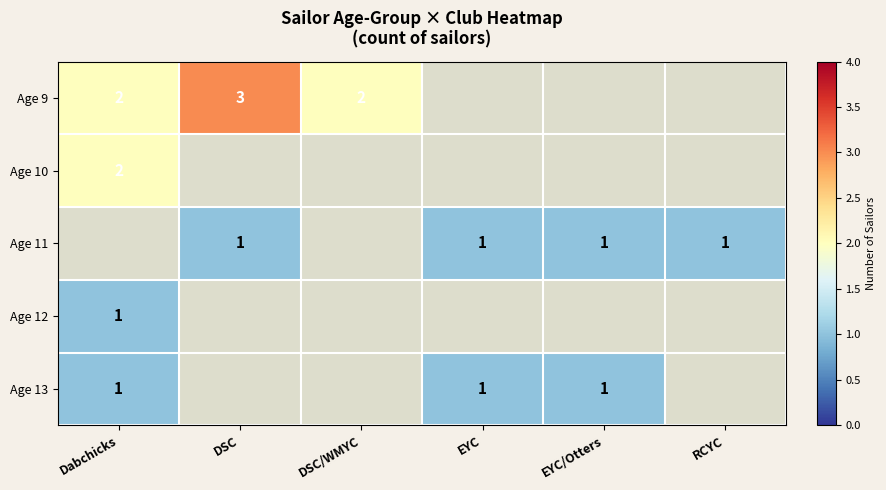

The Age 11 series shows 1 at RCYC. True or false?

True